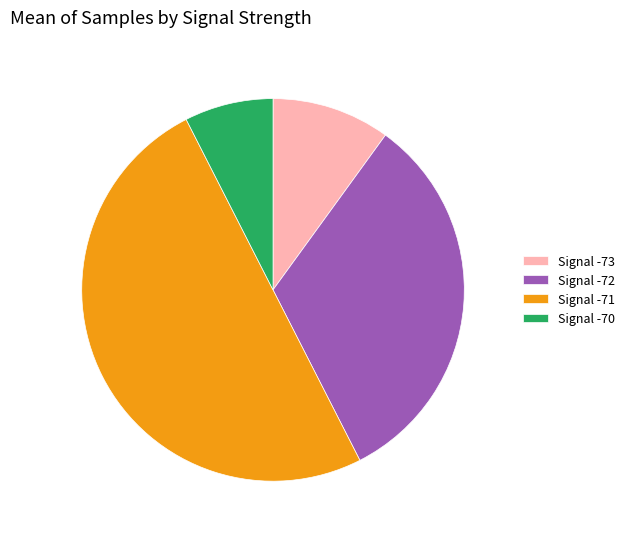

Which category accounts for the majority?

Signal -71